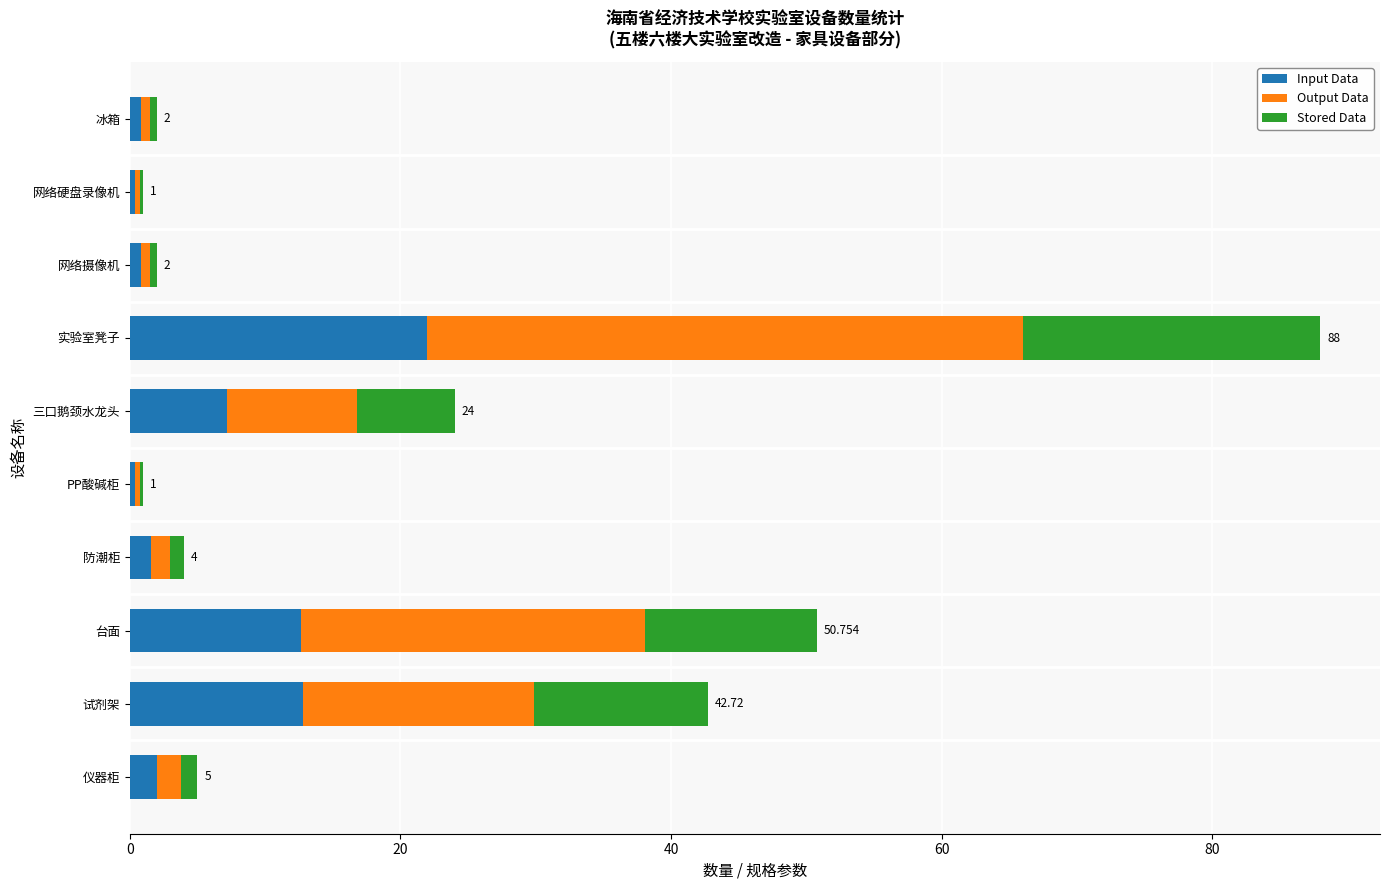

Which category has the highest value in the Input Data series?

实验室凳子